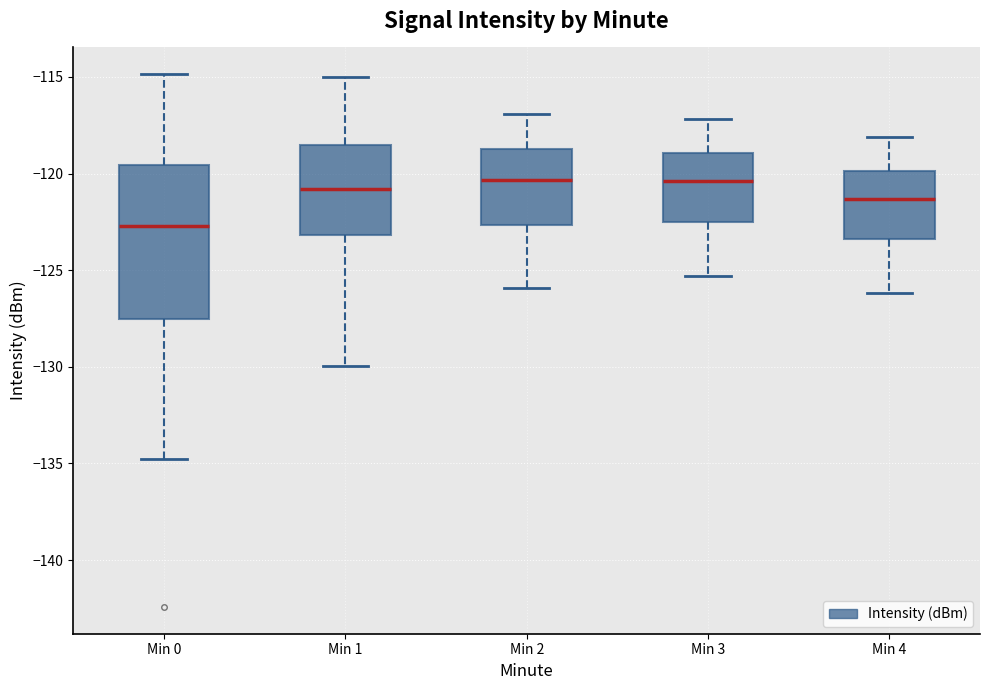

Where does the median line of the box for Min 1 sit on the y-axis? The values are not printed on the chart, so give them approximately, as read against the axis.

-121.0